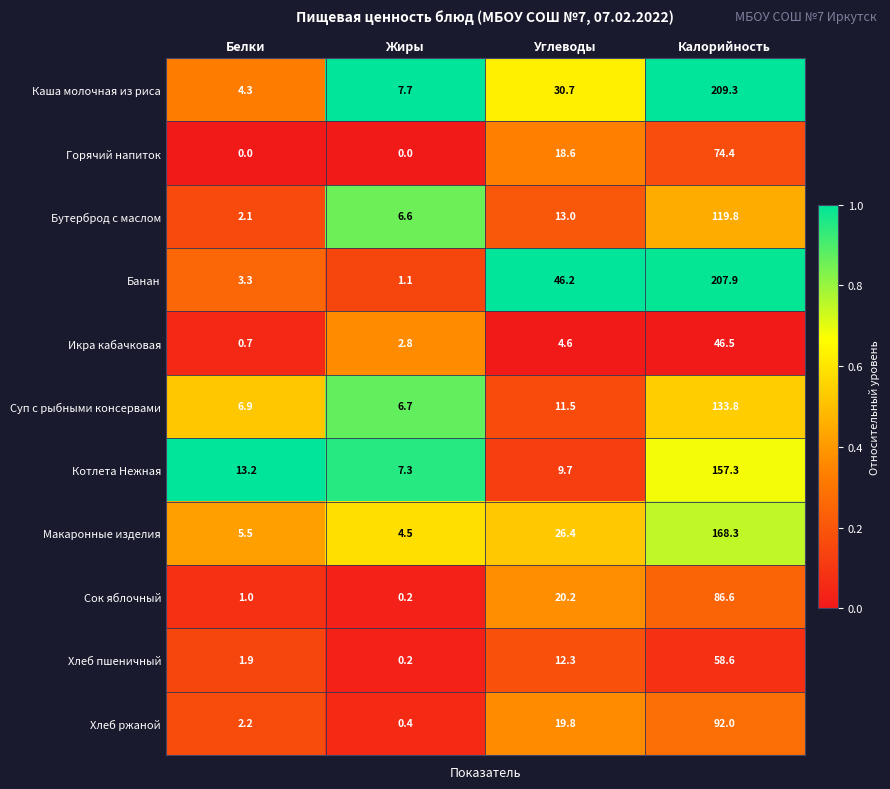

What is the sum of the Горячий напиток values at Белки and Калорийность?

74.4